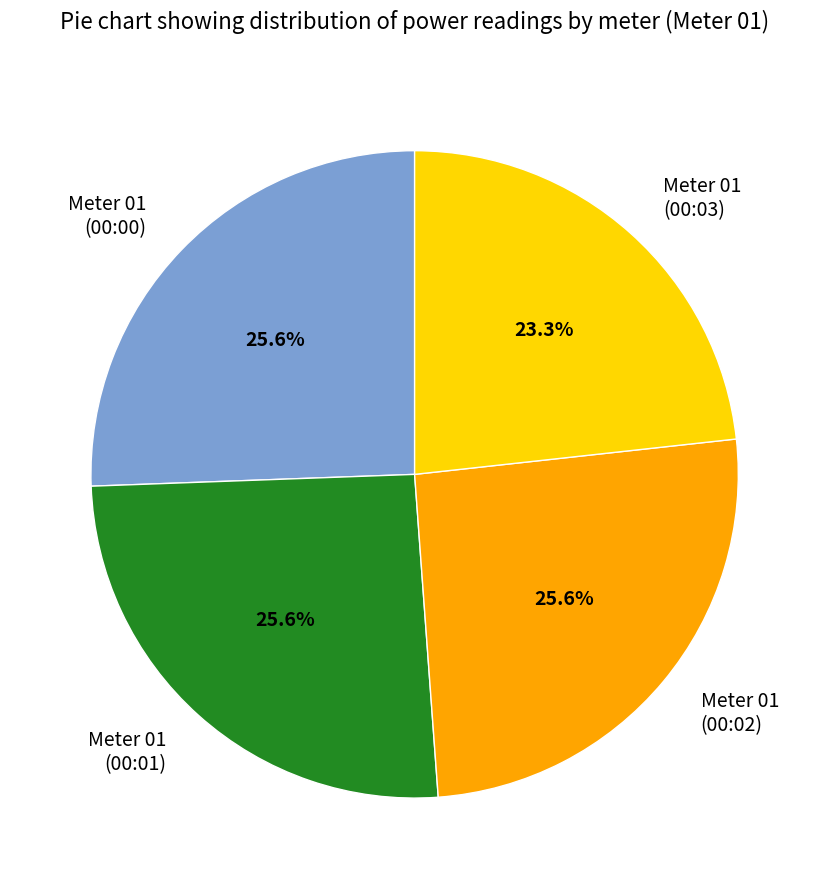

How many slices are in this pie chart?

4